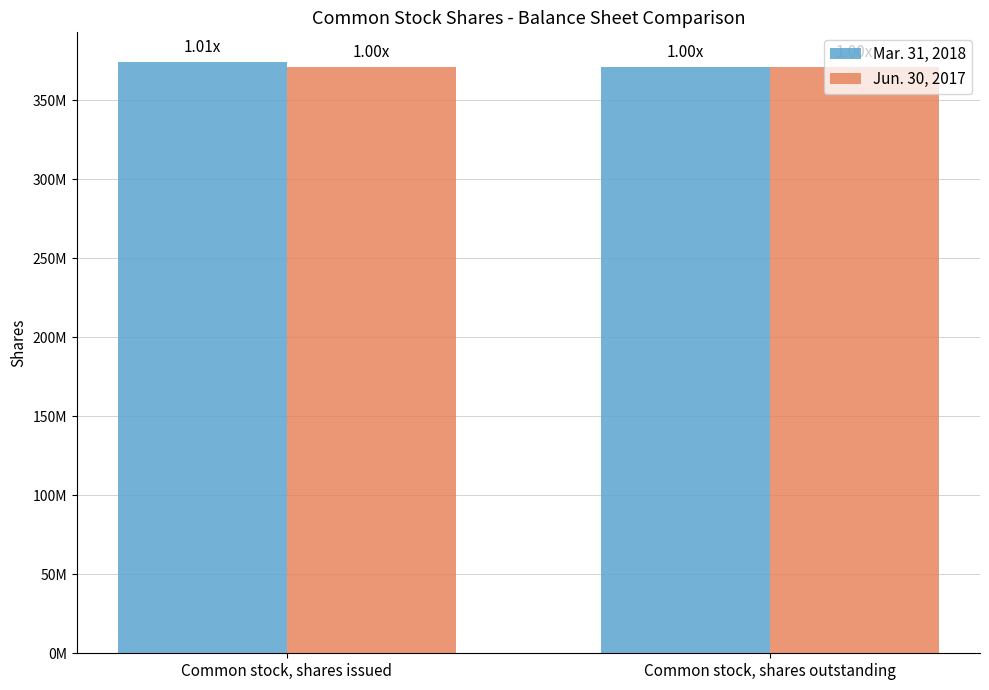

At Common stock, shares issued, list the series in order from smallest to largest.

Jun. 30, 2017, Mar. 31, 2018